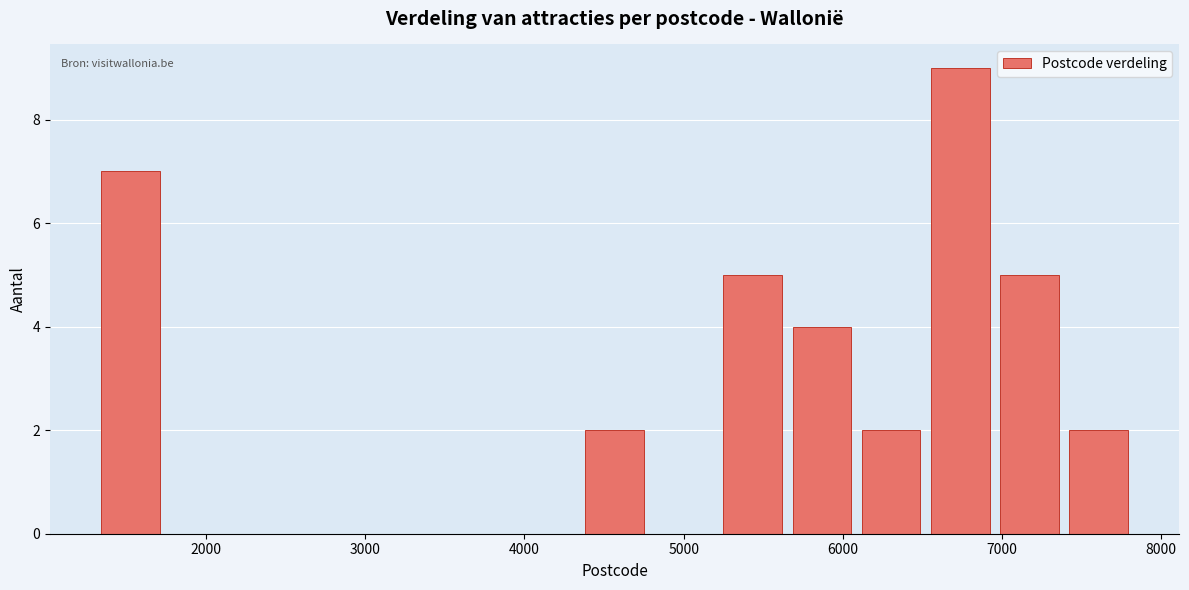

Over which range of the x-axis is the bar tallest?

6500 to 7000